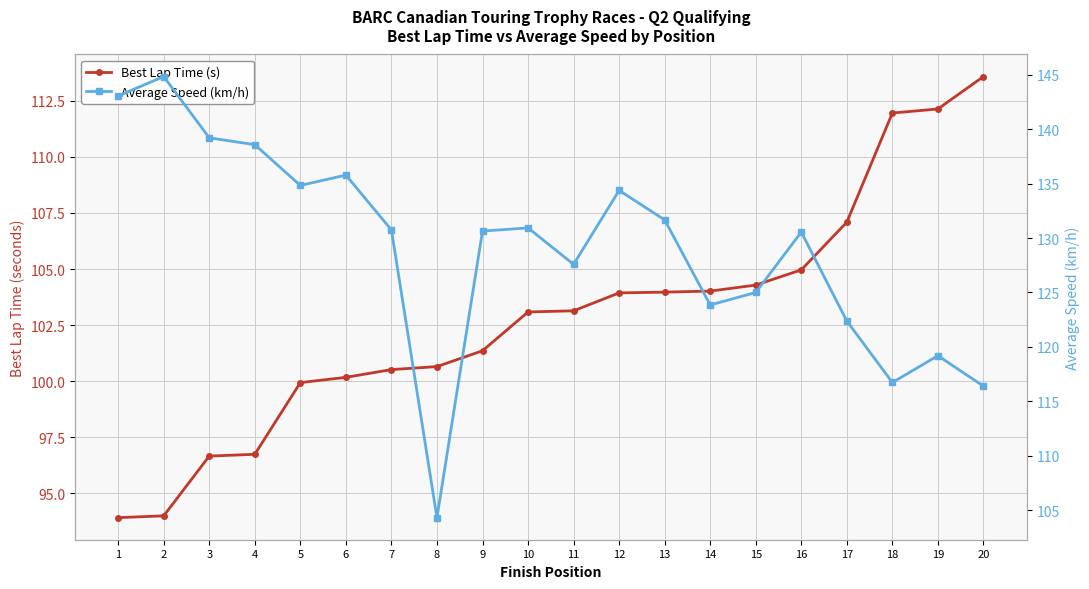

Which series has the widest spread of values?

Average Speed (km/h)